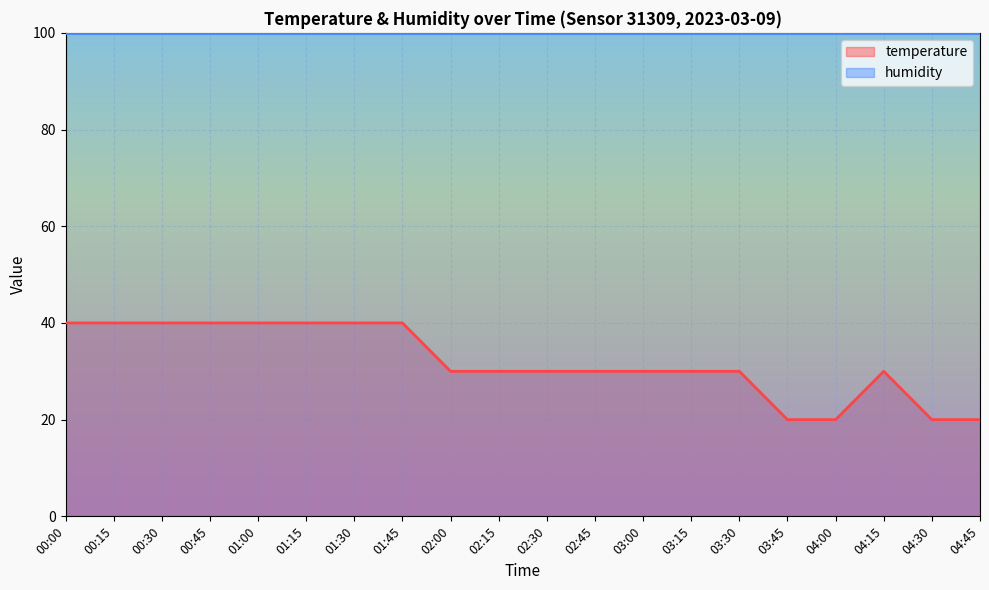

Between 03:15 and 00:45, which is larger?

00:45